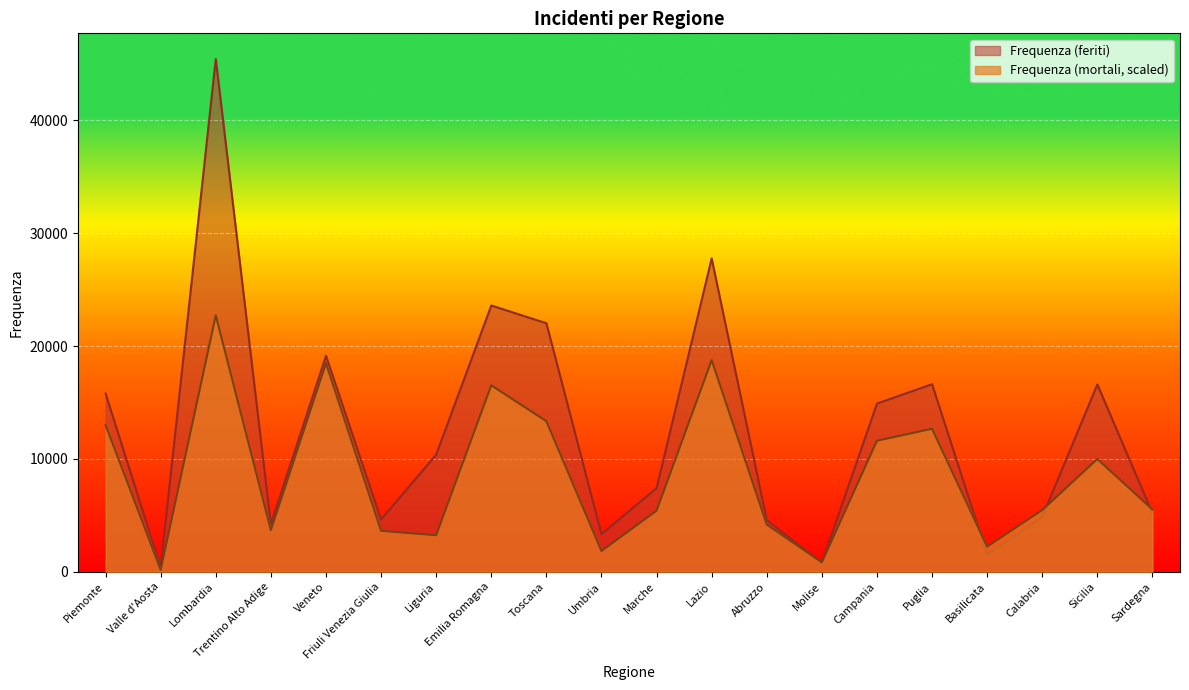

At which label does Frequenza (feriti) reach its peak?

Lombardia